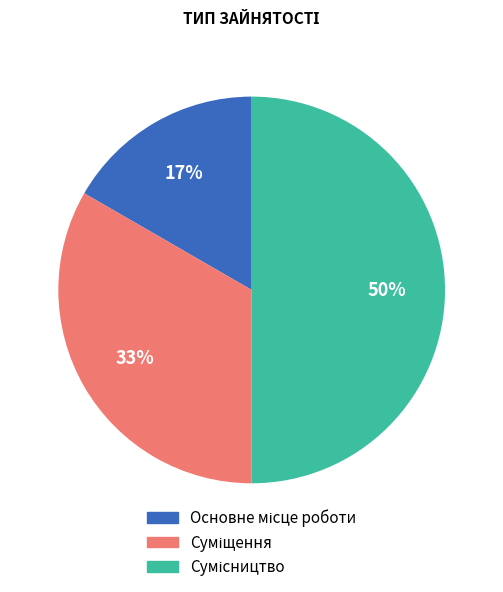

How many slices are in this pie chart?

3